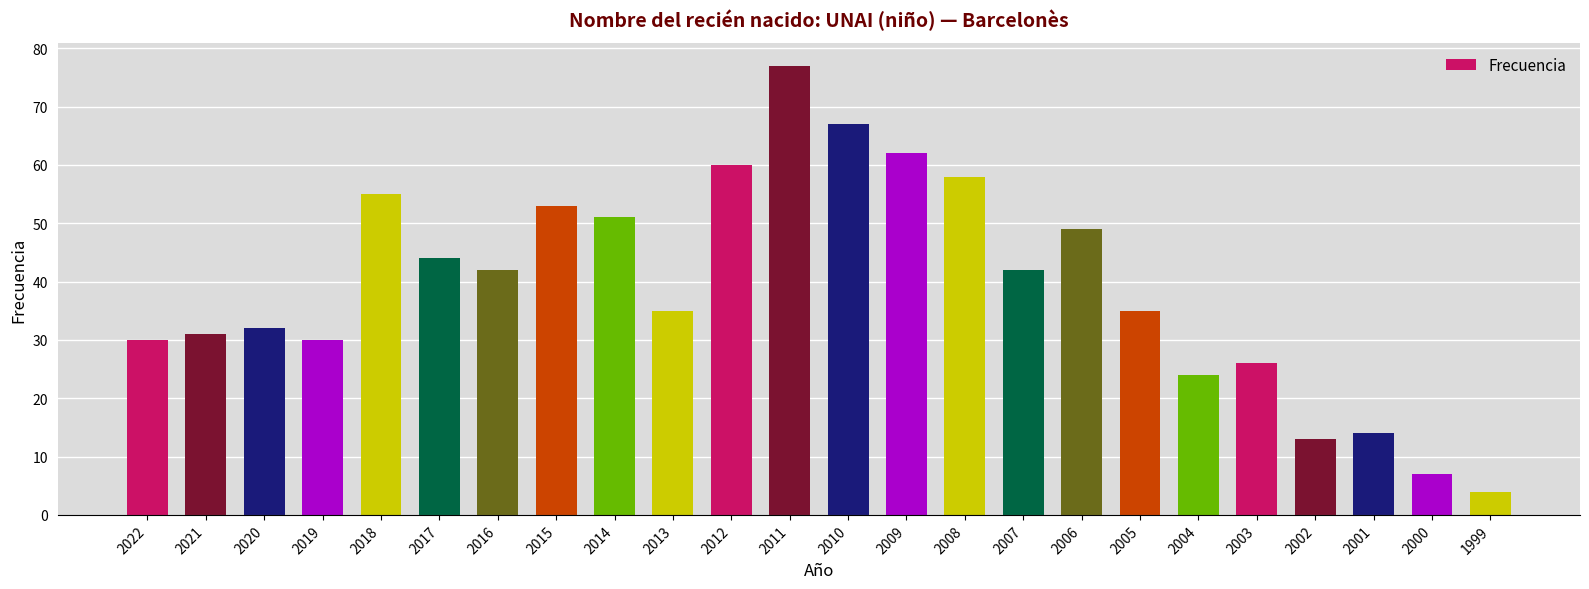

What is the difference between the second highest and minimum values?

63